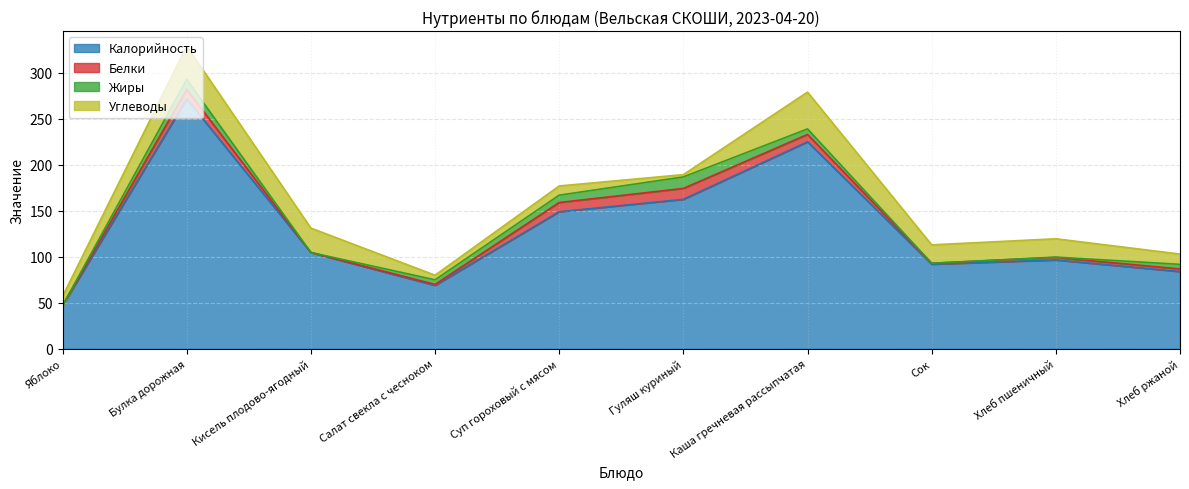

At which category does Белки reach its first local valley?

Кисель плодово-ягодный